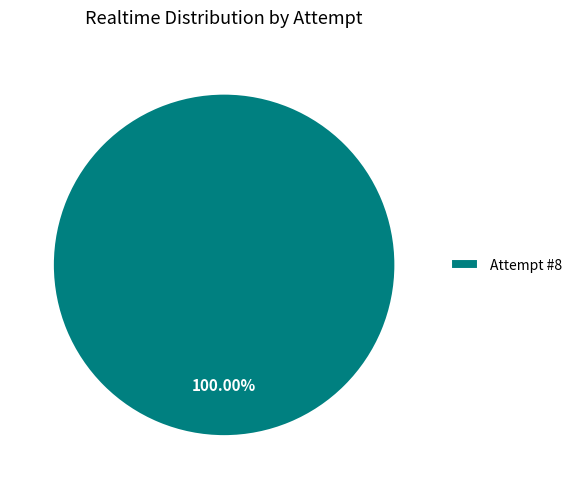

Rank the categories by value from highest to lowest.

Attempt #8